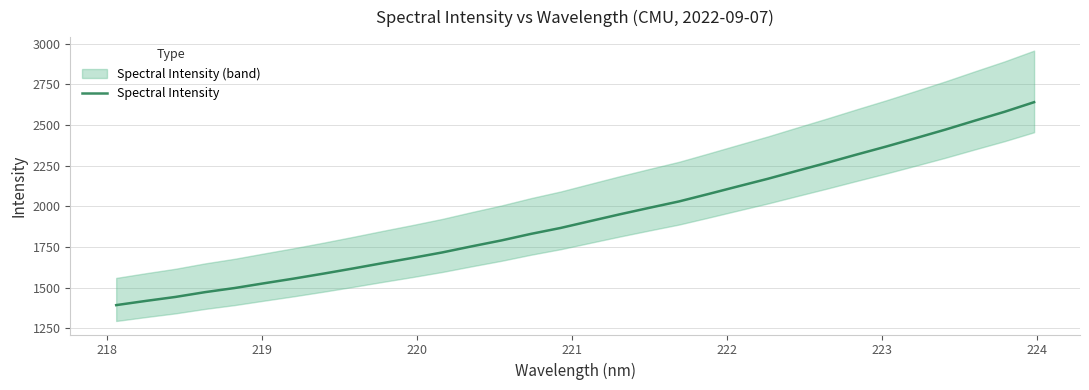

The value at 11 is 2314.6. True or false?

False